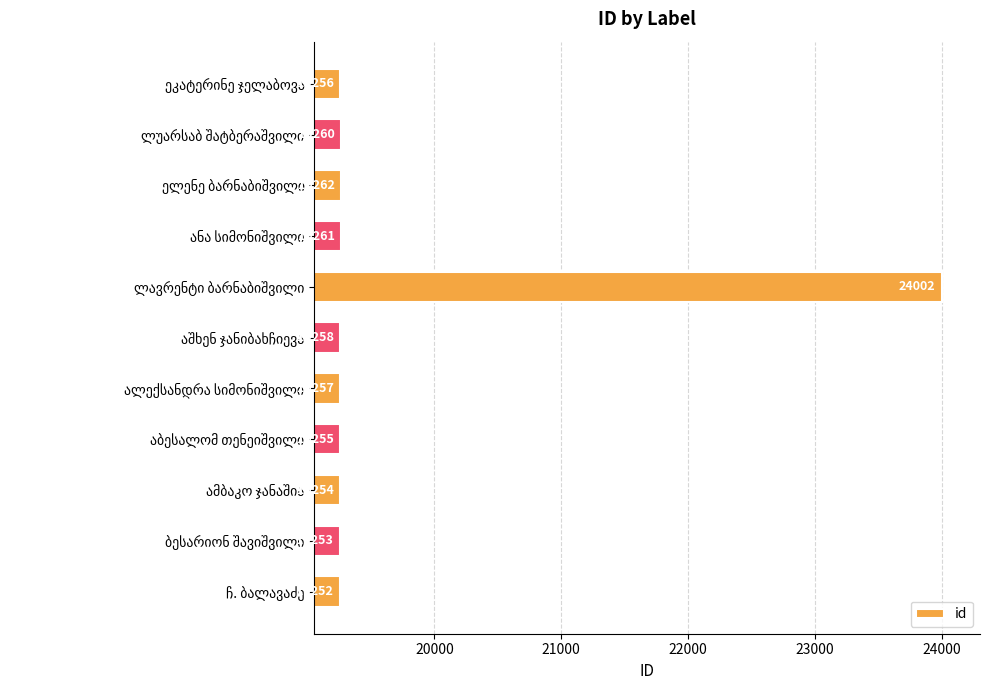

What is the difference between the second highest and minimum values?

10